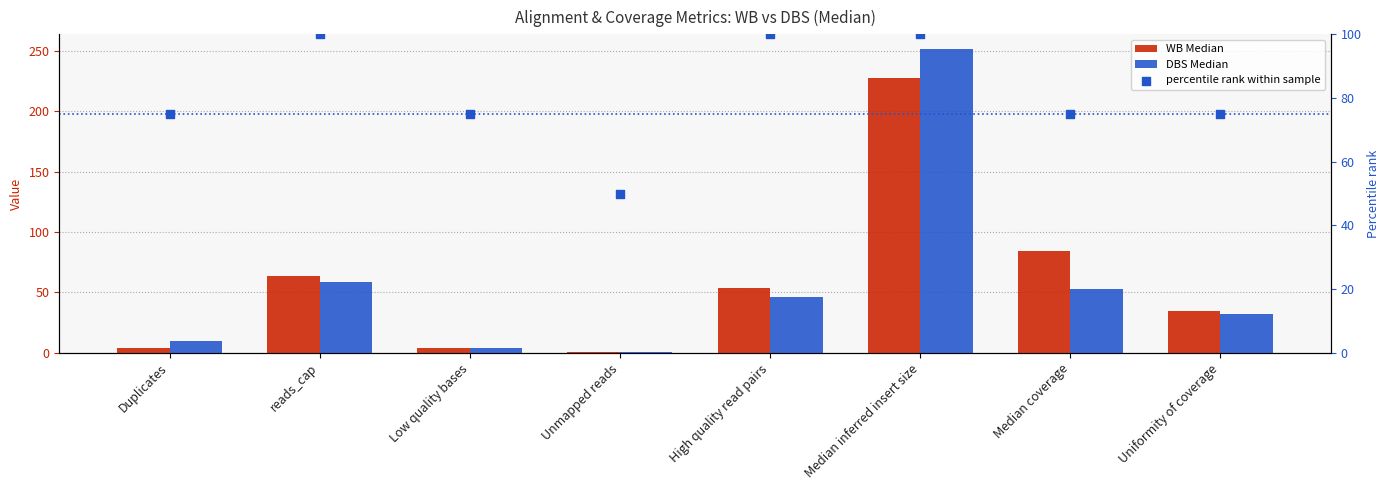

Which series has the widest spread of Y values?

DBS Median